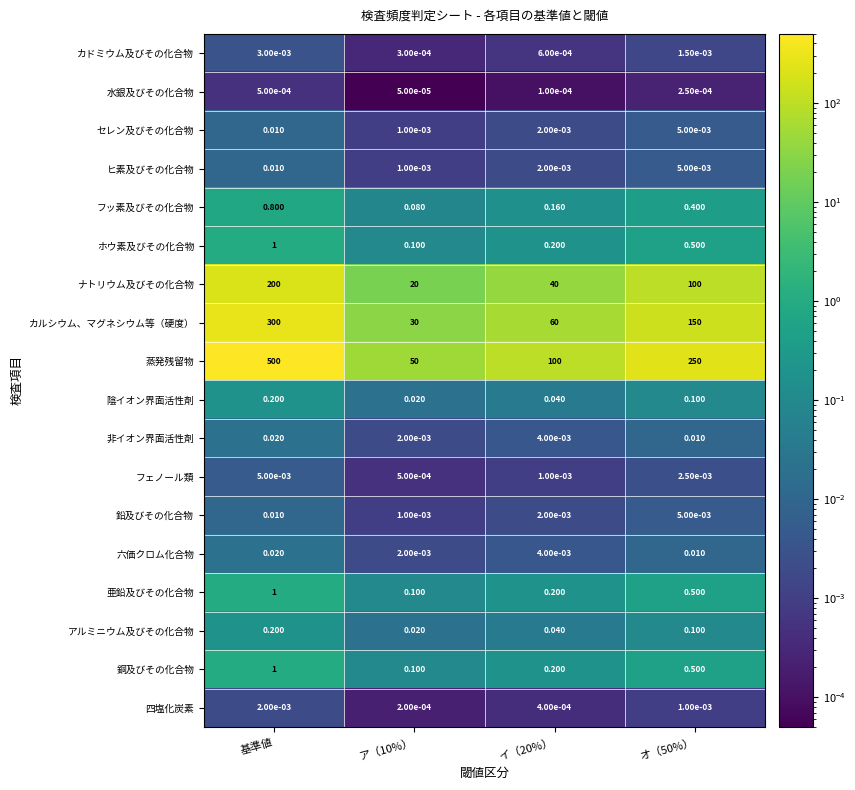

At how many categories does at least one series exceed 7?

4